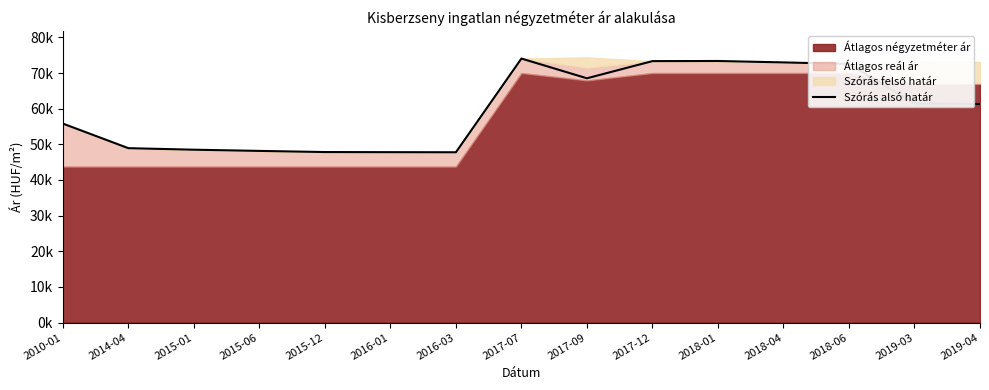

True or false: the data shows 103745 at 2018-04.

False